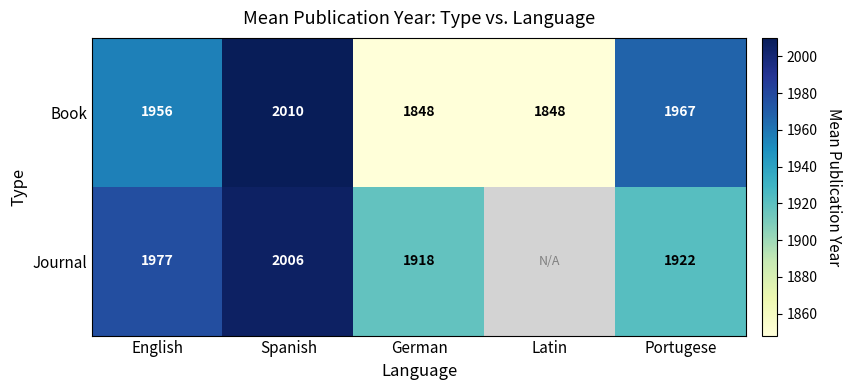

The value of Journal at German is 1918. True or false?

True